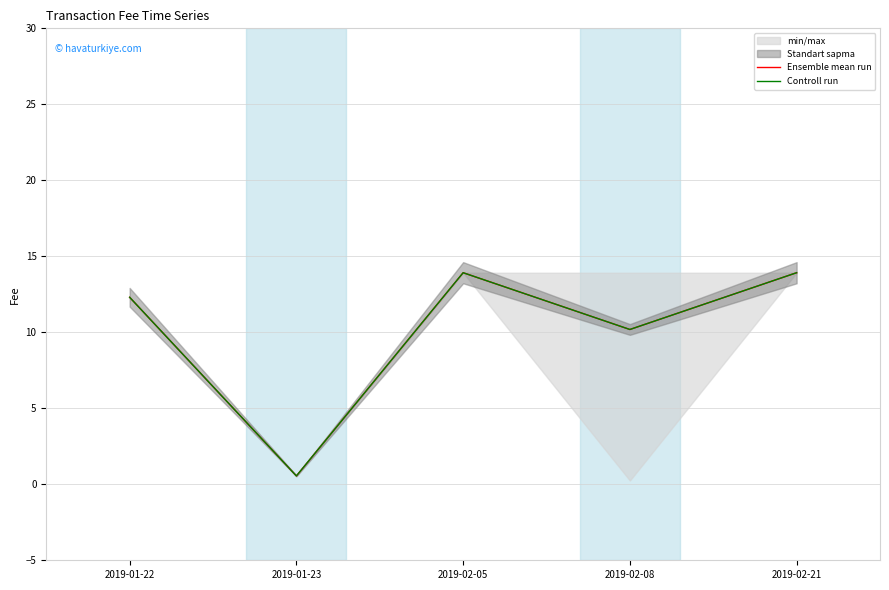

At which category is the sum across all series the highest?

2019-02-05